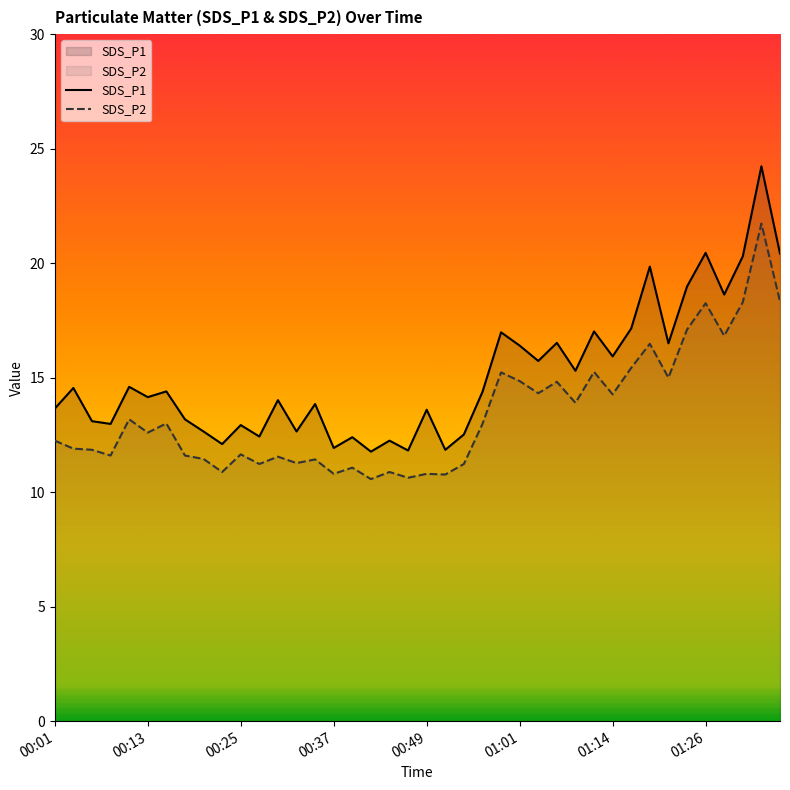

What is the difference between the SDS_P2 values at 22 and 16?

0.2